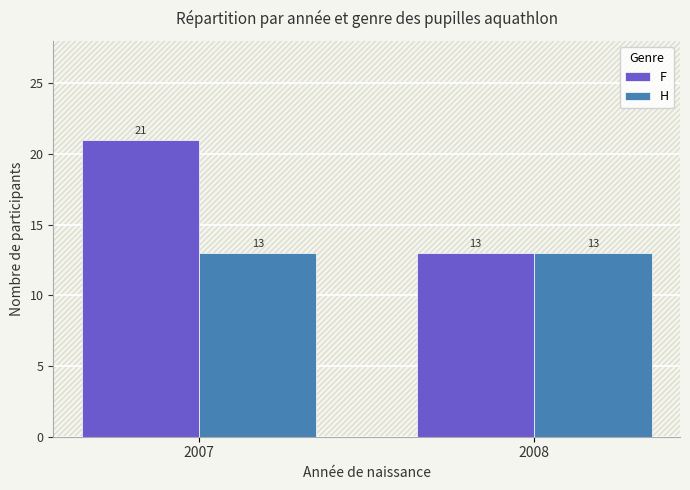

True or false: H has a value of 13 at 2007.

True